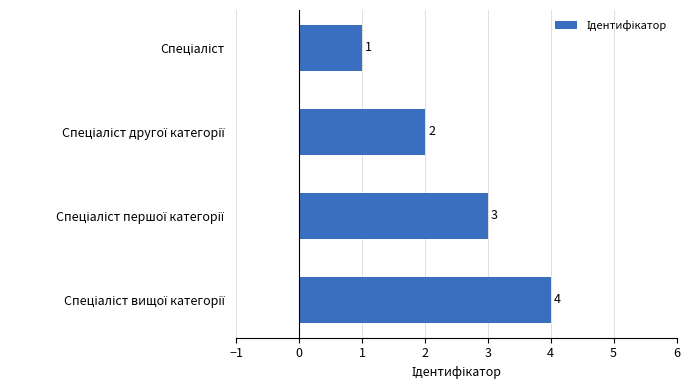

What is the value of the 3rd bar from the top?

3